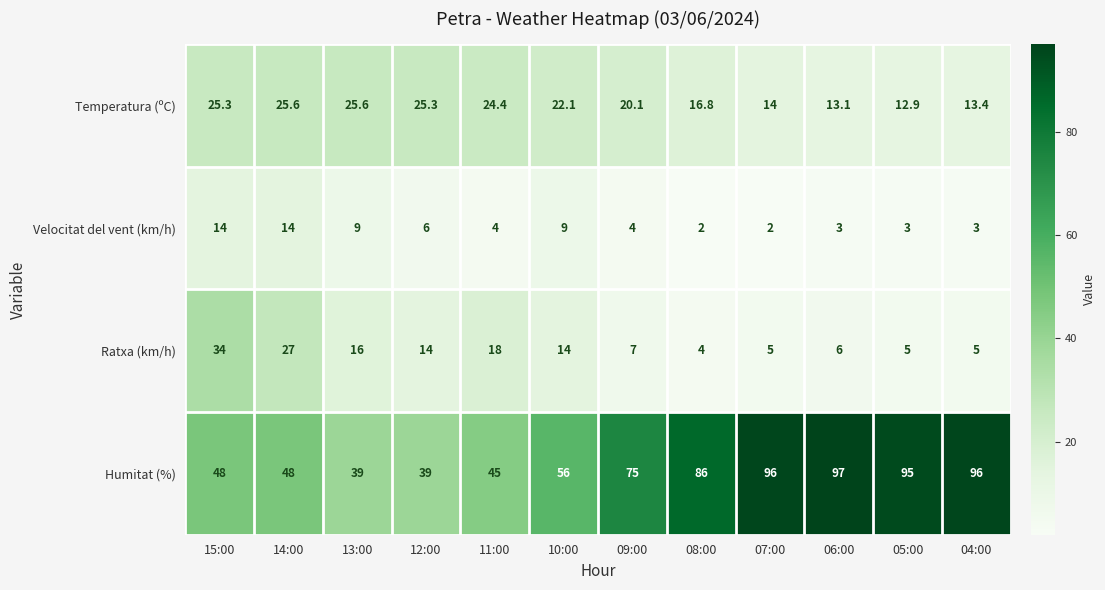

What value does the Velocitat del vent (km/h) series have at 06:00?

3.0